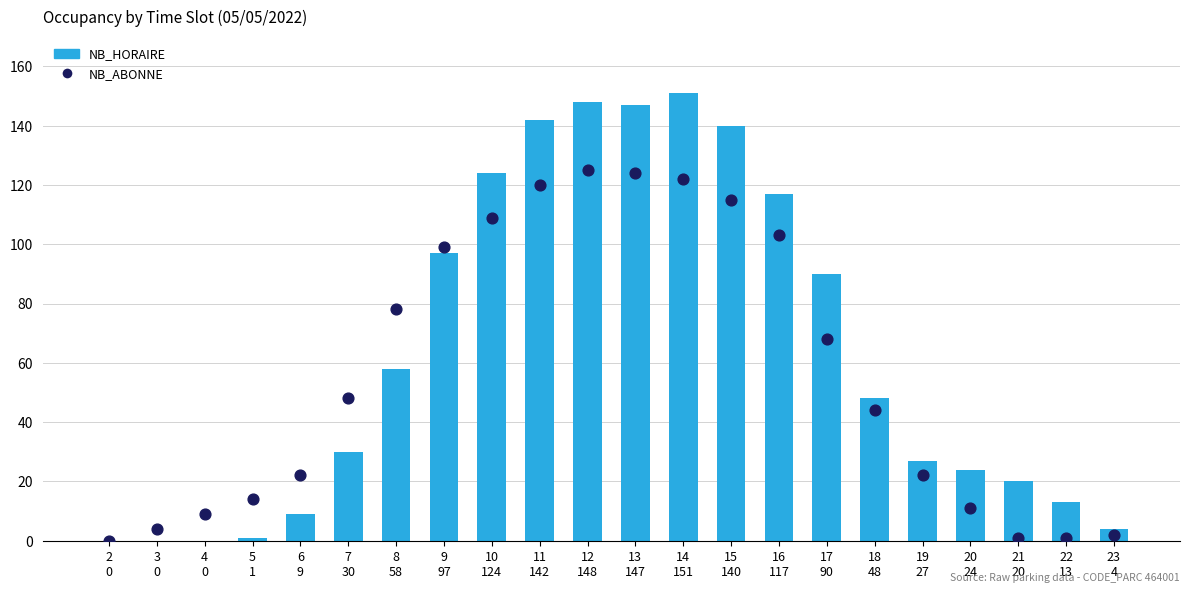

What are all the series names shown in the legend?

NB_HORAIRE, NB_ABONNE